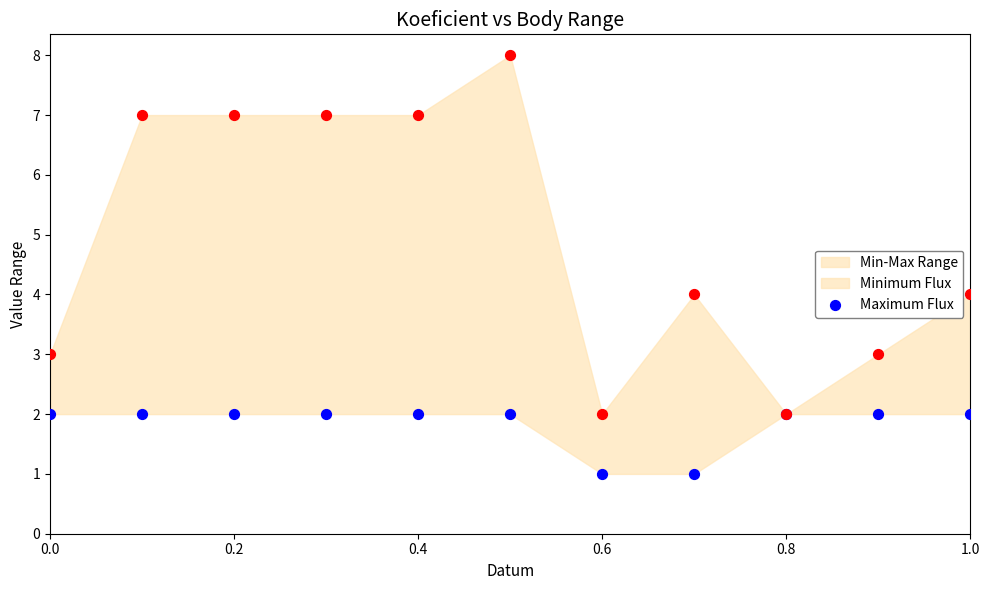

Which series contains the highest Y value?

Maximum Flux